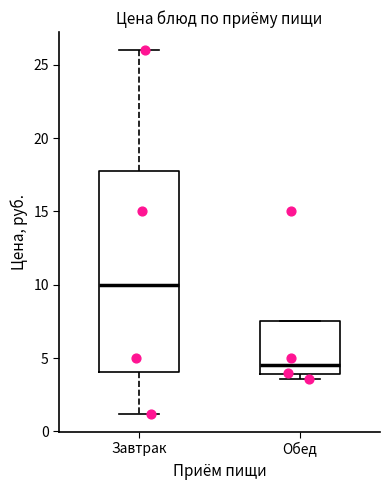

Which box has the highest median line?

Завтрак